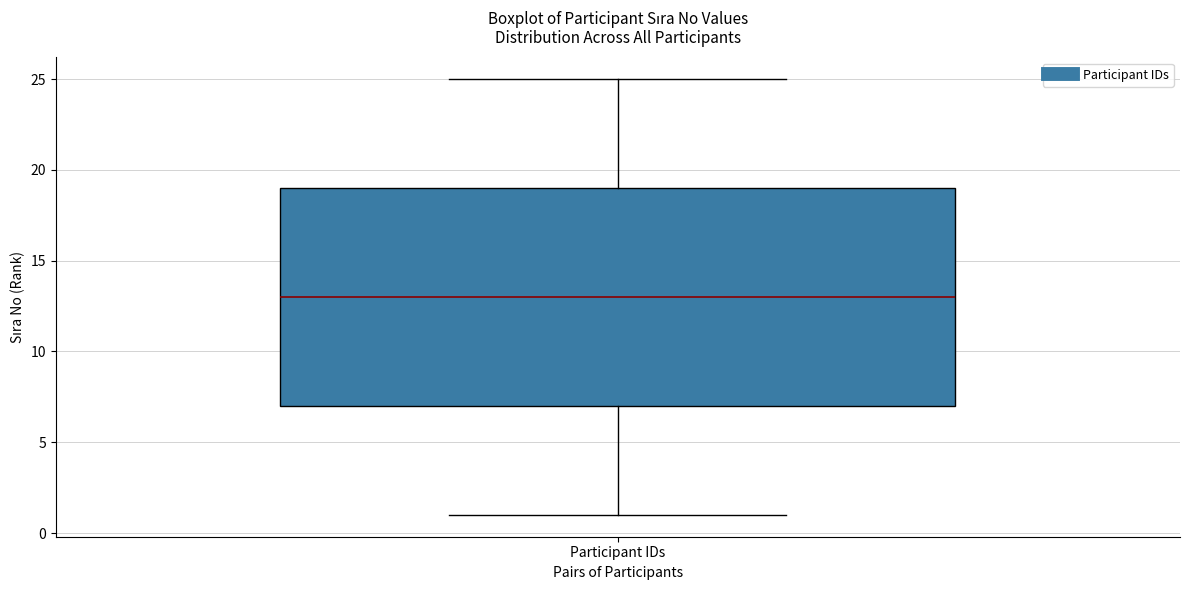

Where is the lower edge of the box for Participant IDs on the y-axis? The values are not printed on the chart, so give them approximately, as read against the axis.

7